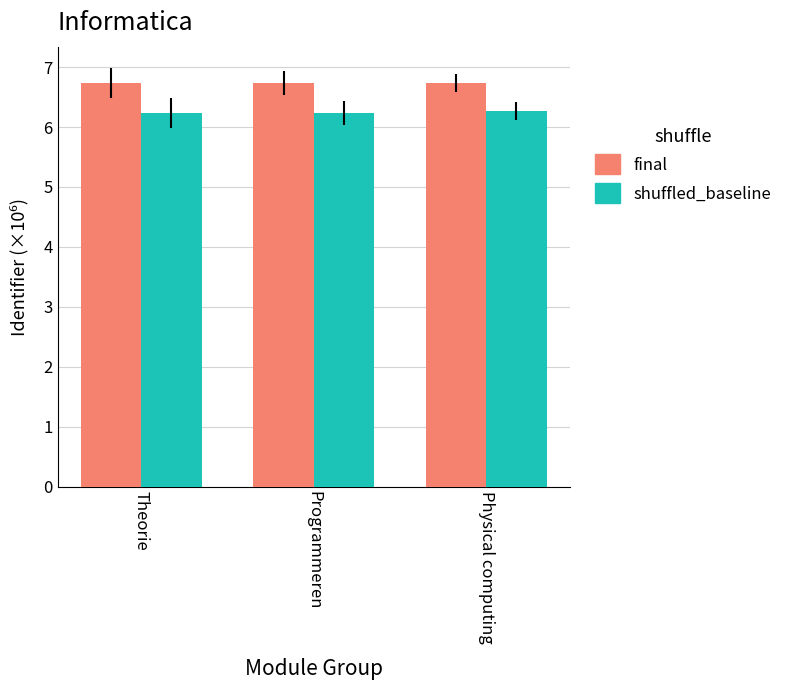

What is the total value across all series at Physical computing?

13.0